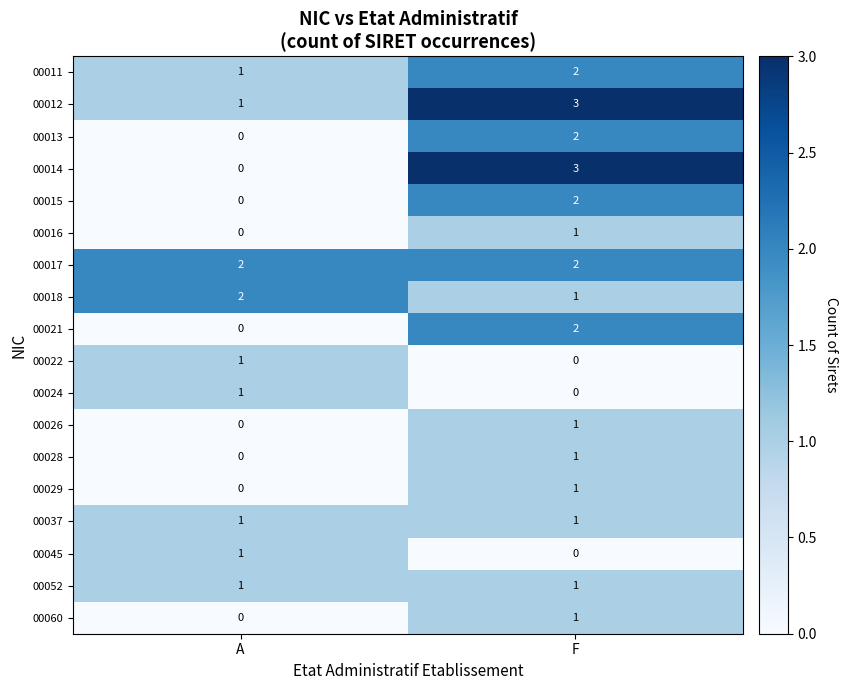

Rank the categories by 00029 value from lowest to highest.

A, F